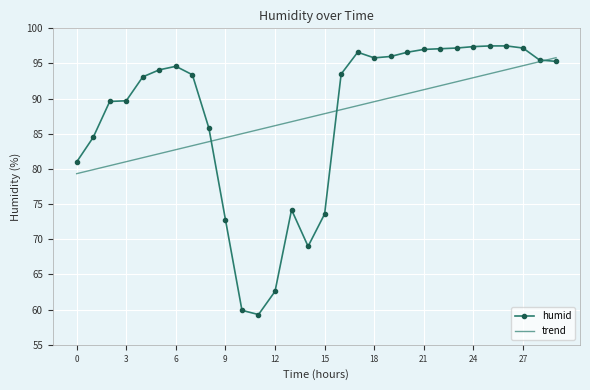

Which series has the widest spread of values?

humid